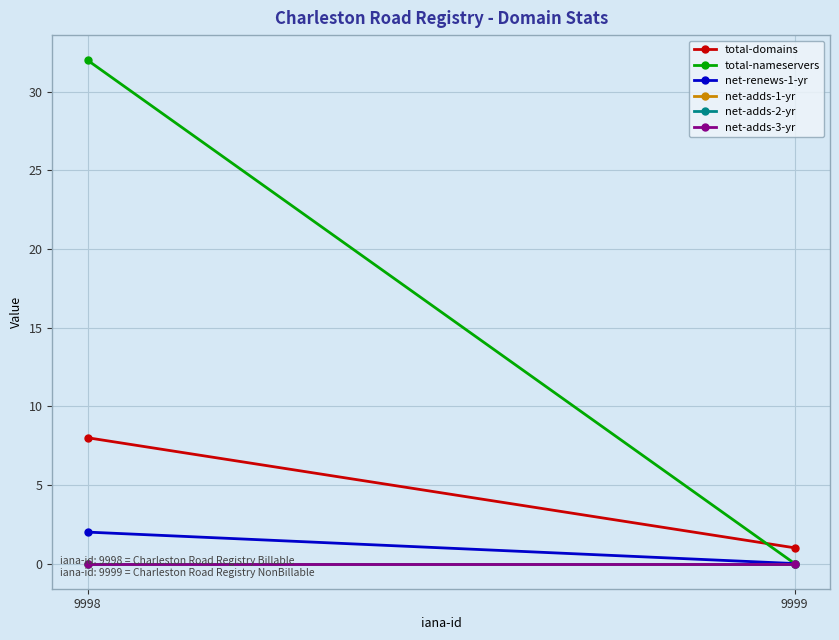

What is the sum of all net-renews-1-yr values?

2